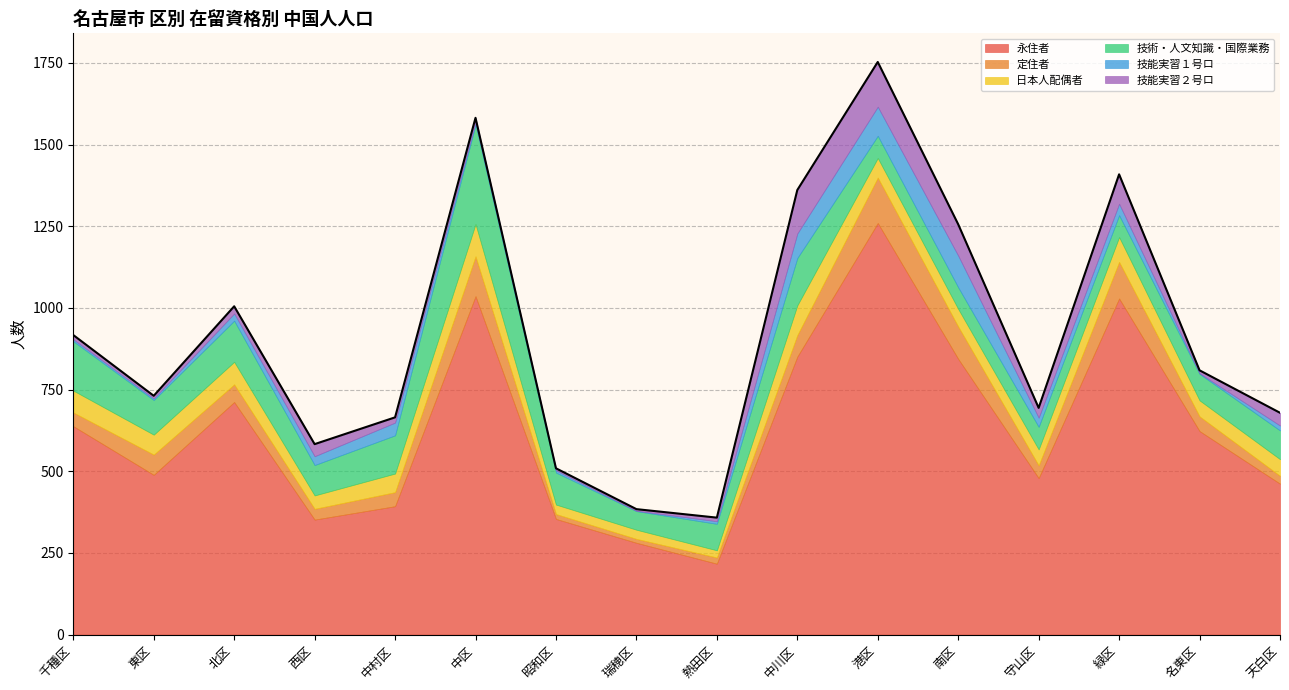

Rank the series at 熱田区 from lowest to highest value.

技能実習１号ロ, 技能実習２号ロ, 定住者, 日本人配偶者, 技術・人文知識・国際業務, 永住者